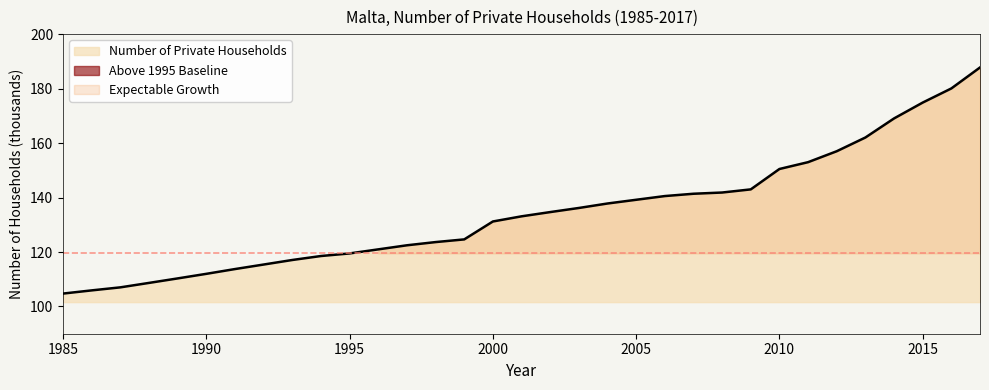

Approximately how many times larger is the value at 2003 compared to 2016?

0.8